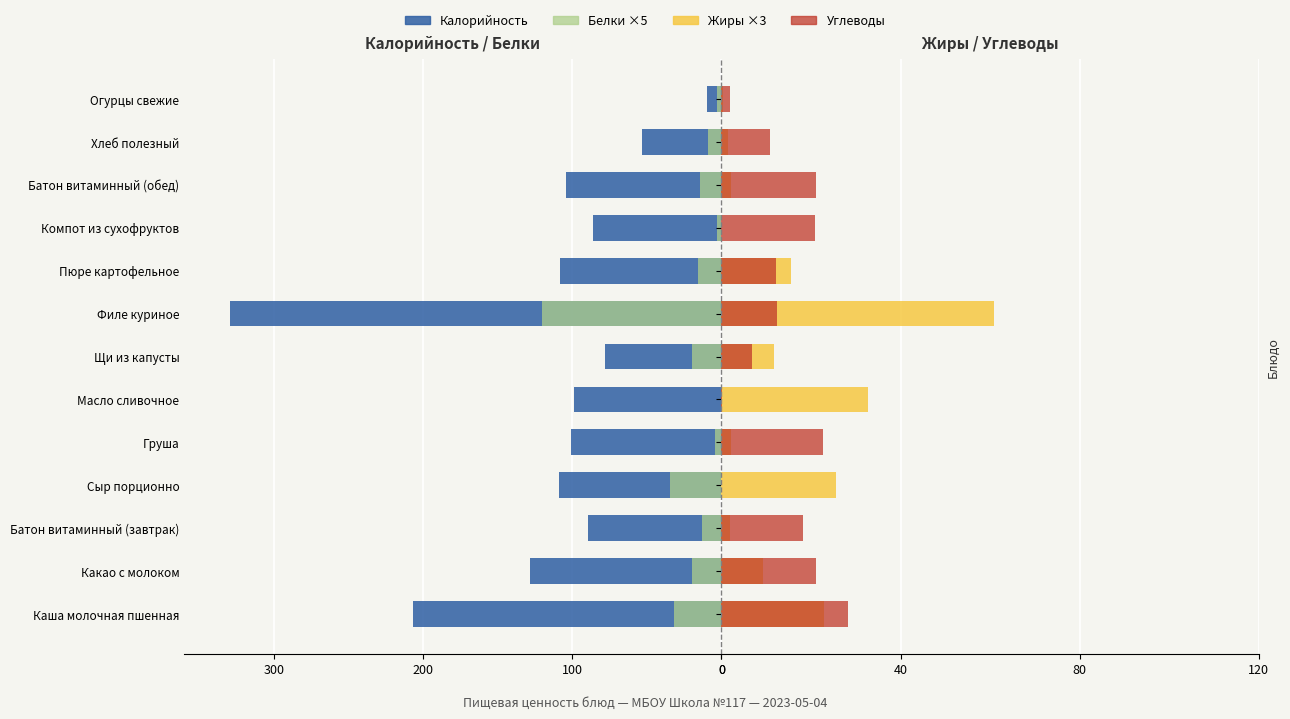

What are all the series names shown in the legend?

Калорийность, Белки ×5, Жиры ×3, Углеводы